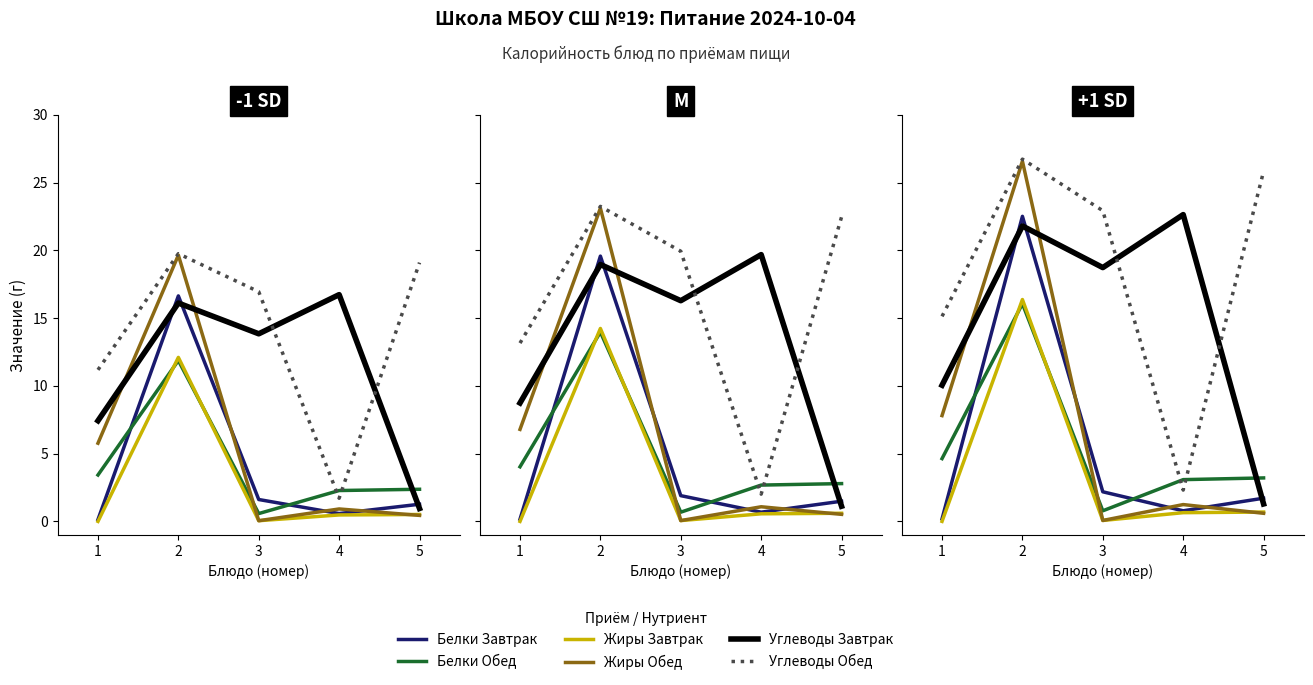

What is the value of the Белки Обед point at the 3rd from the left?

0.8